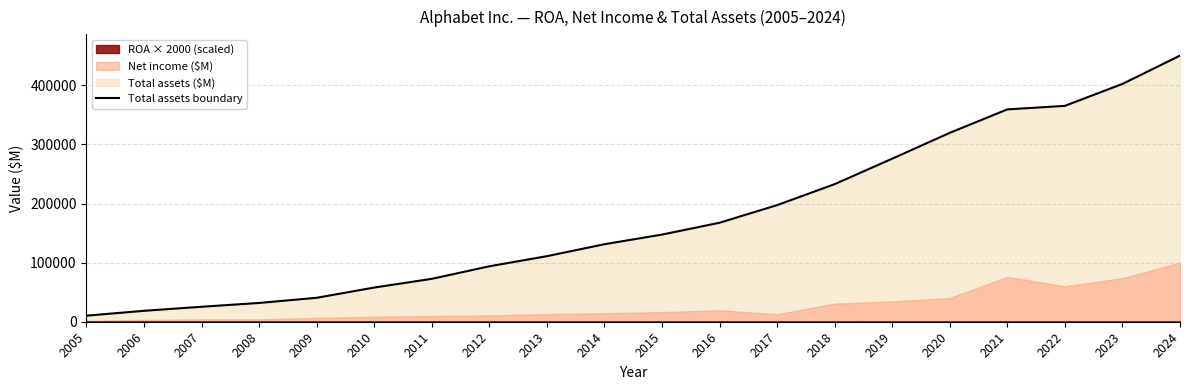

Is it true that the value at 2009 is 55333?

False